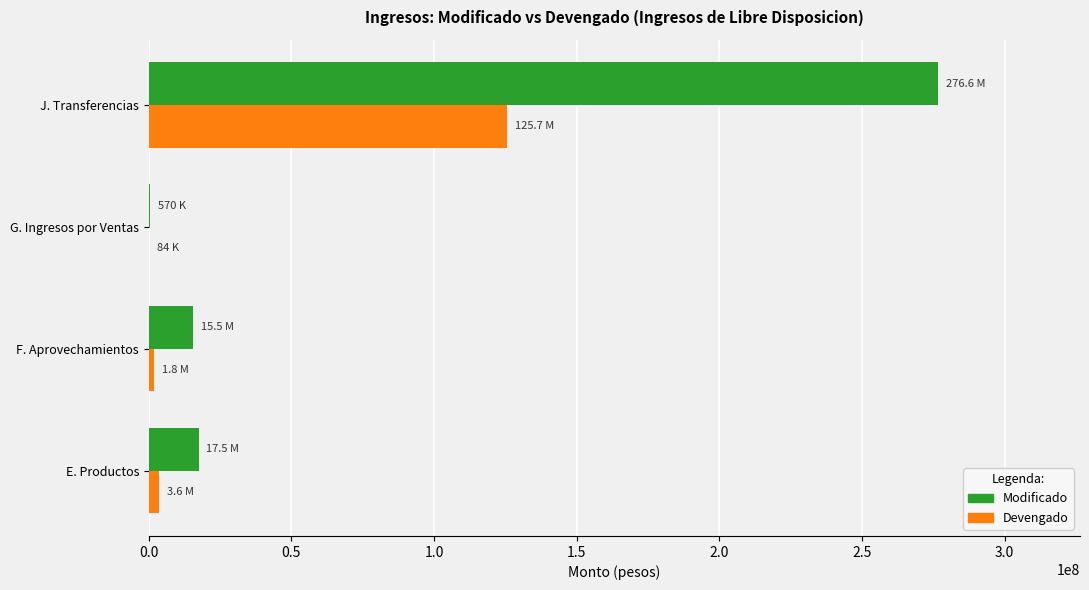

At which category is the sum across all series the highest?

J. Transferencias